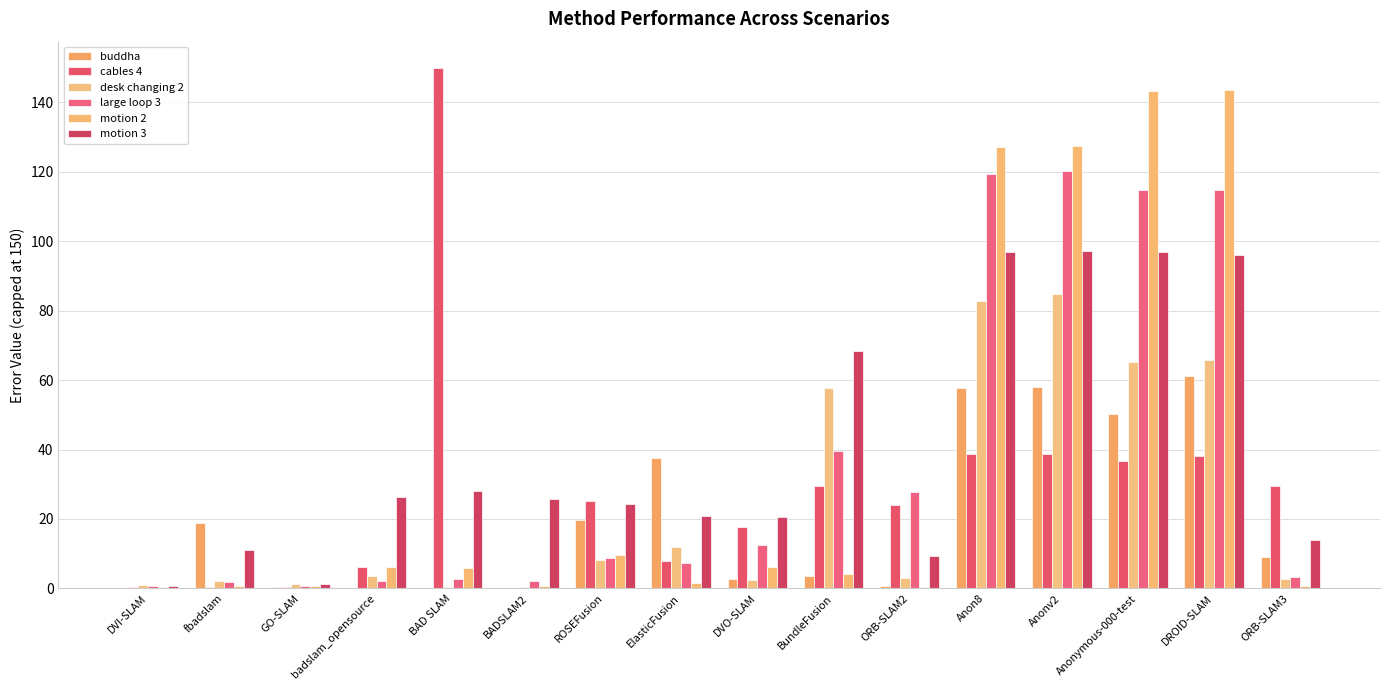

What is the label of the 15th bar from the right?

fbadslam